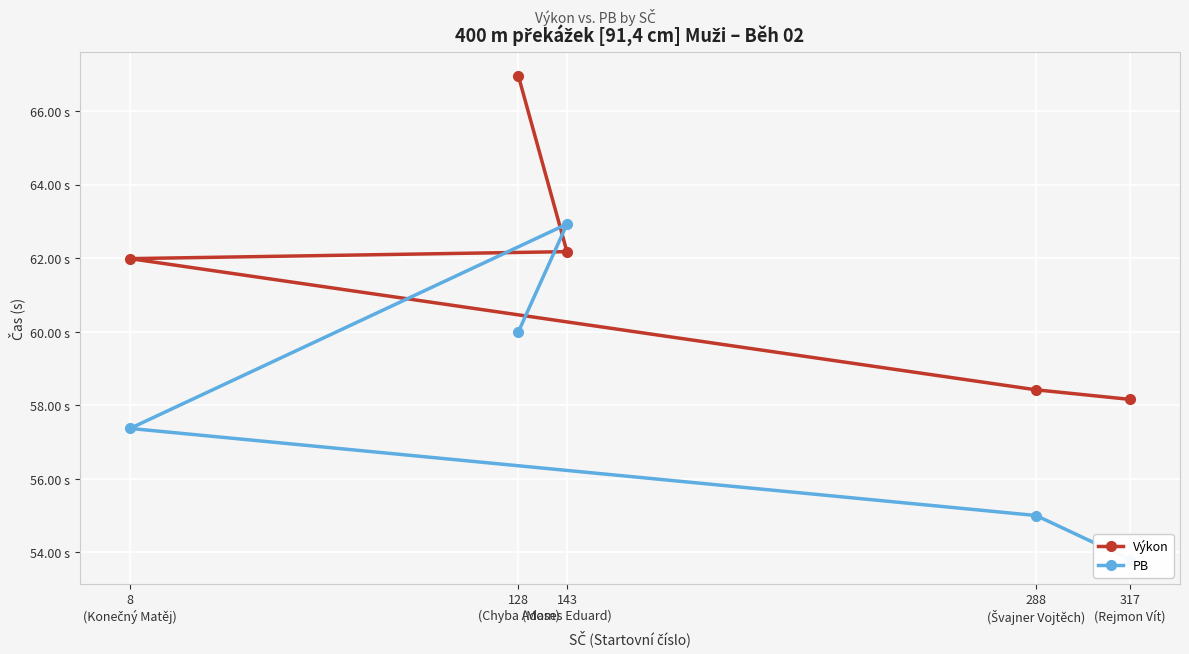

What is the value of the PB point at the 3rd from the left?

57.4